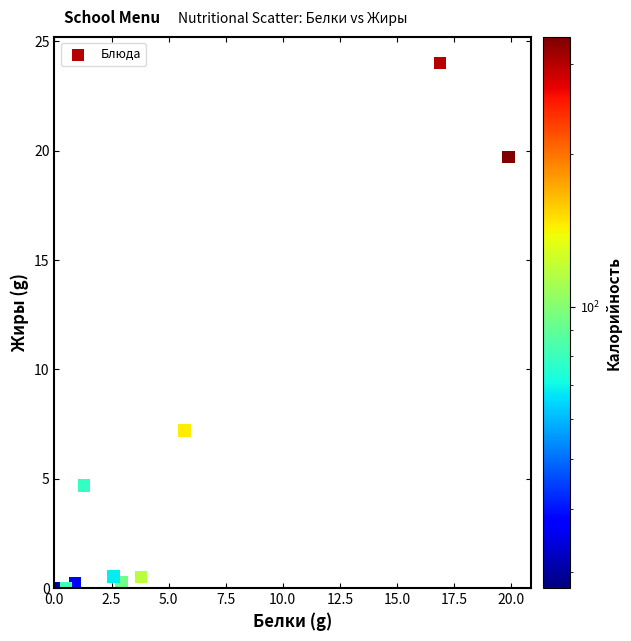

What Y value in the scatter plot is closest to 12?

7.2